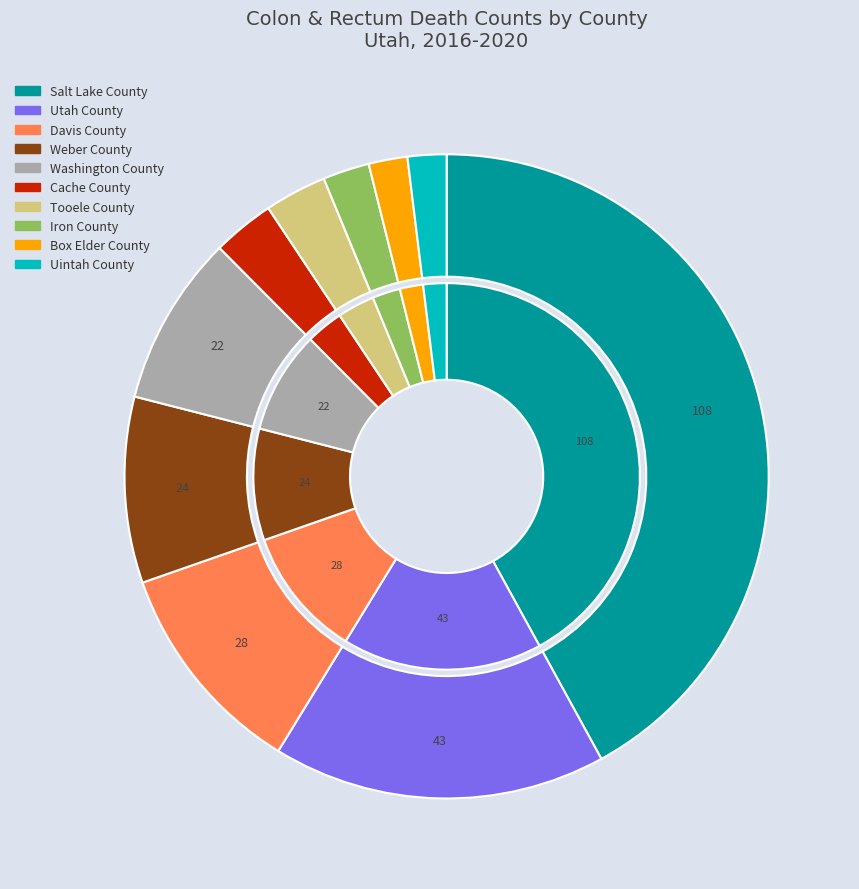

Combined, do Uintah County and Utah County account for over 50%?

No